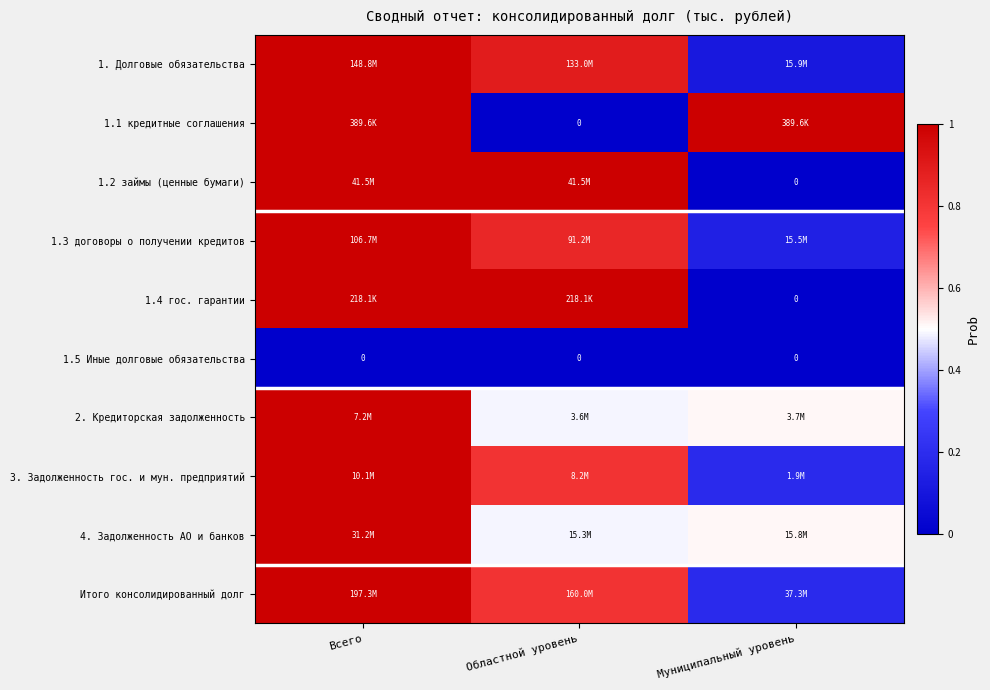

How many series are shown in this chart?

10